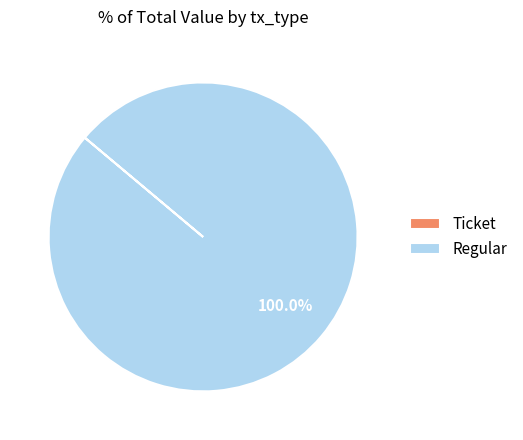

Does Regular account for over 50% of the chart?

Yes